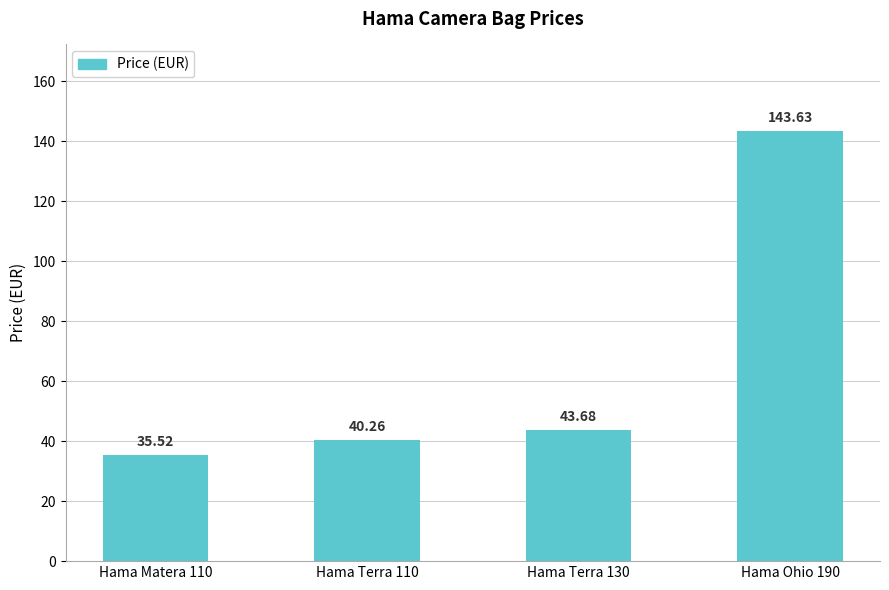

What is the difference between the maximum and minimum values?

108.1